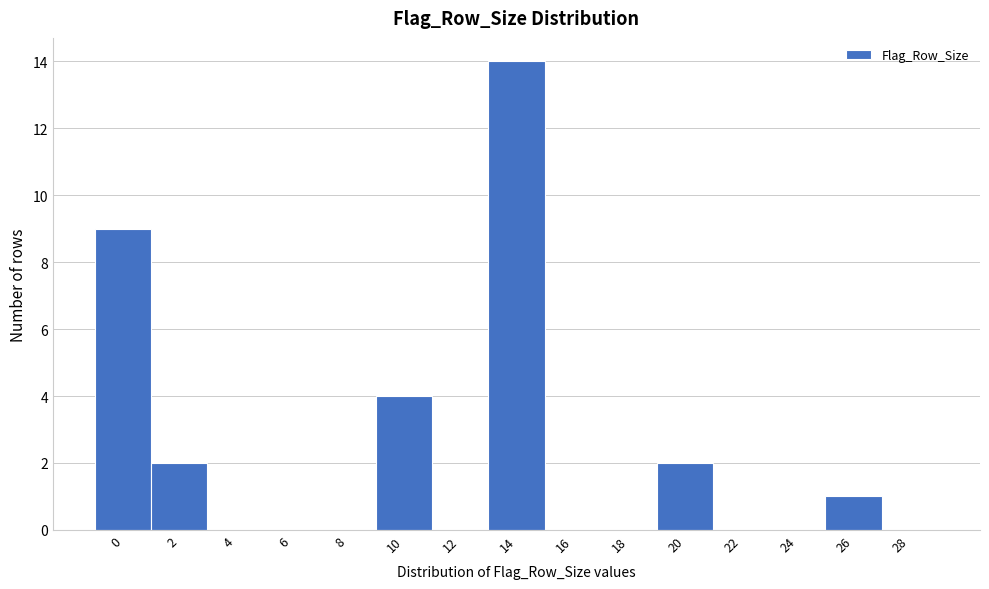

Reading left to right, what are all the values shown in this chart?

0=9	2=2	4=0	6=0	8=0	10=4	12=0	14=14	16=0	18=0	20=2	22=0	24=0	26=1	28=0